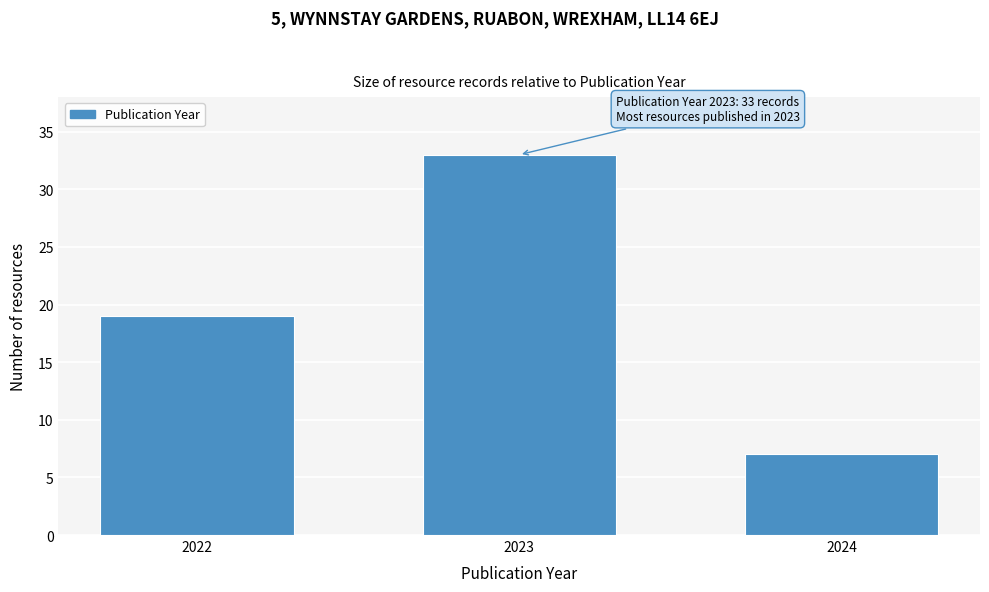

Reading right to left, extract all data points from this chart.

2024=7	2023=33	2022=19